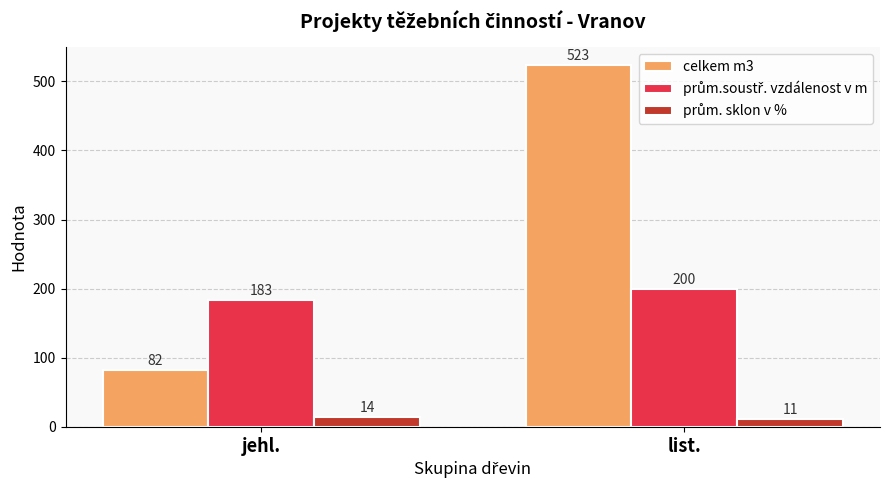

Between jehl. and list., which series saw the biggest shift?

celkem m3